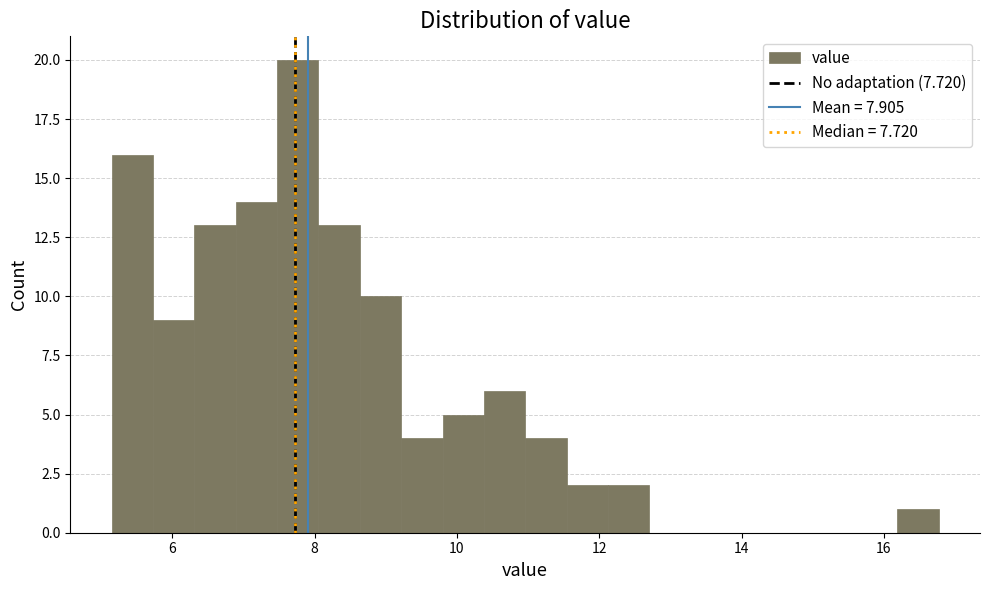

Read against the x-axis, roughly where is the centre of the tallest bar?

7.8